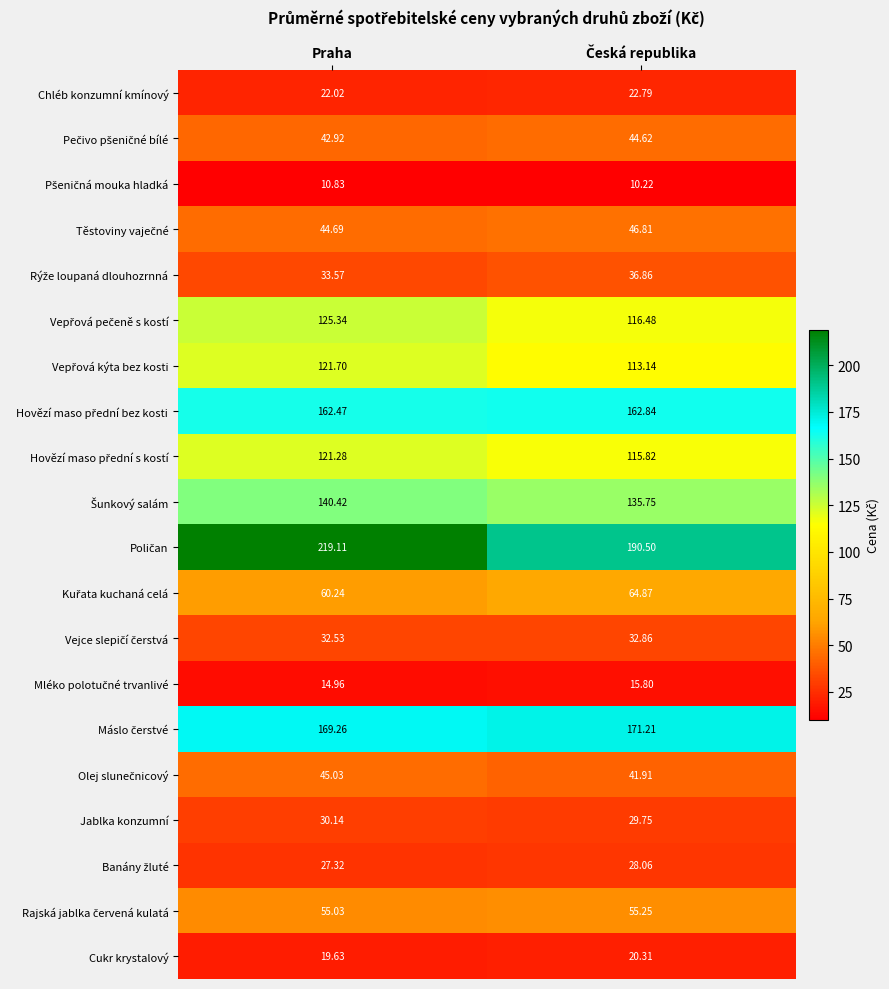

At which category is the sum across all series the highest?

Praha